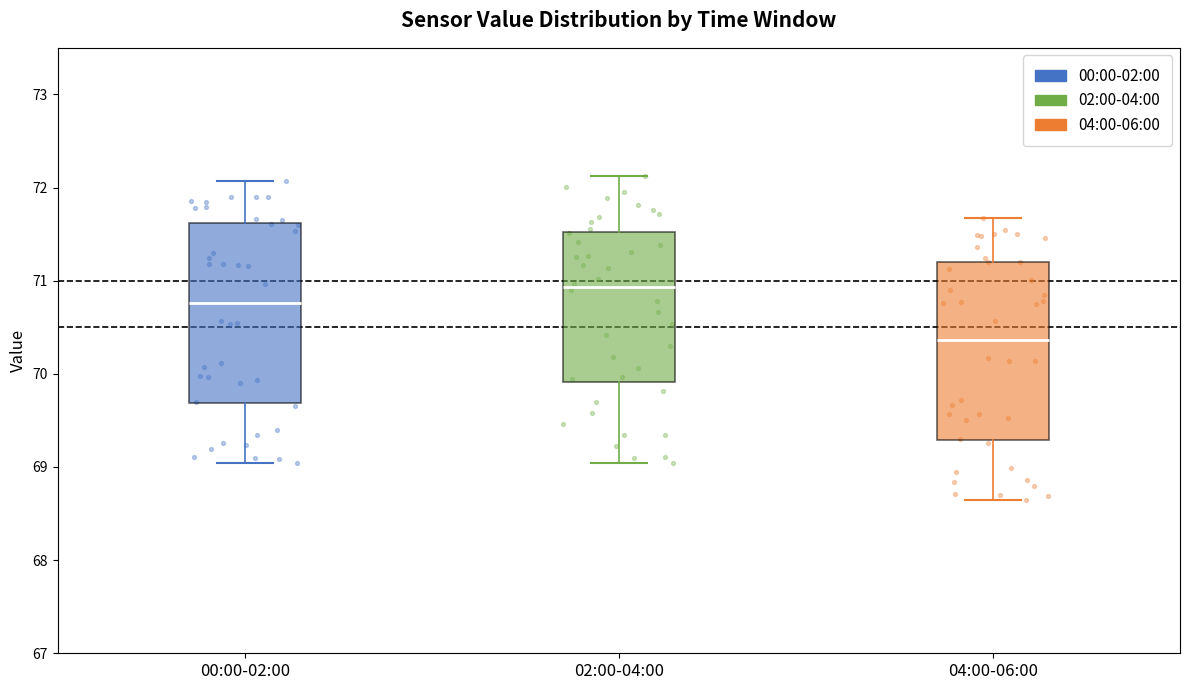

Where is the lower edge of the box for 04:00-06:00 on the y-axis? The values are not printed on the chart, so give them approximately, as read against the axis.

69.3